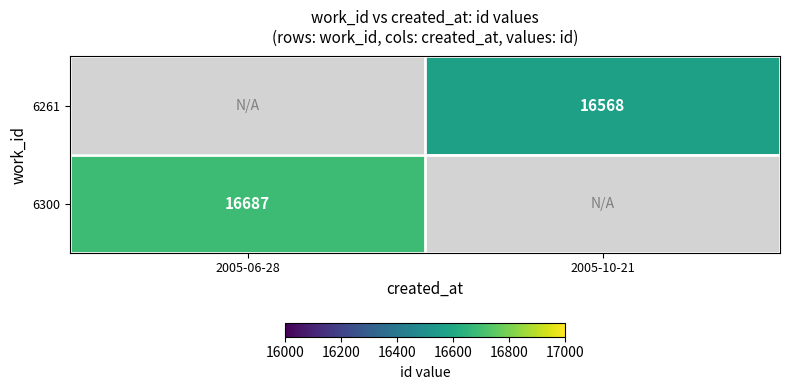

Is it true that 6300 equals 26588 at 2005-06-28?

False